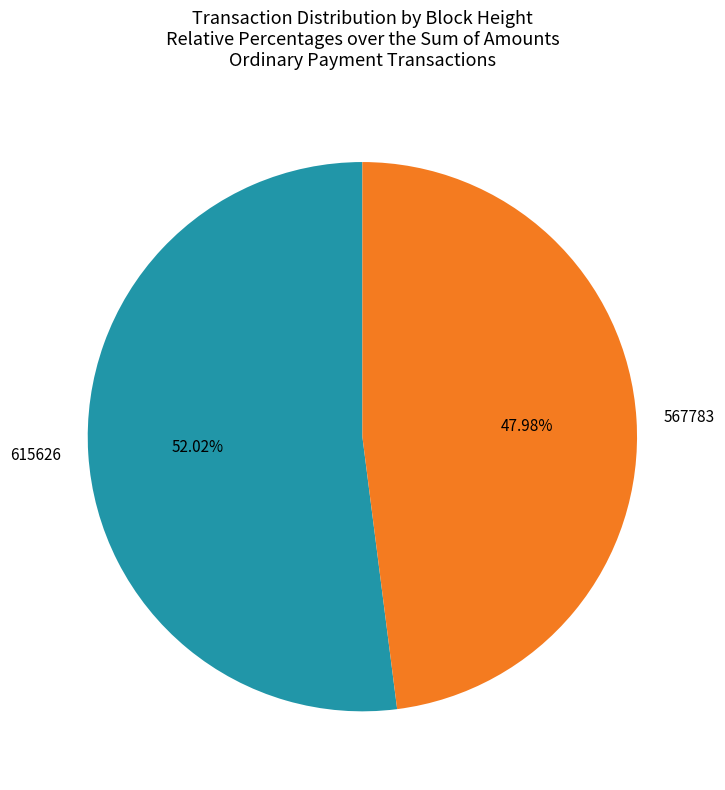

Which slice is the largest?

615626